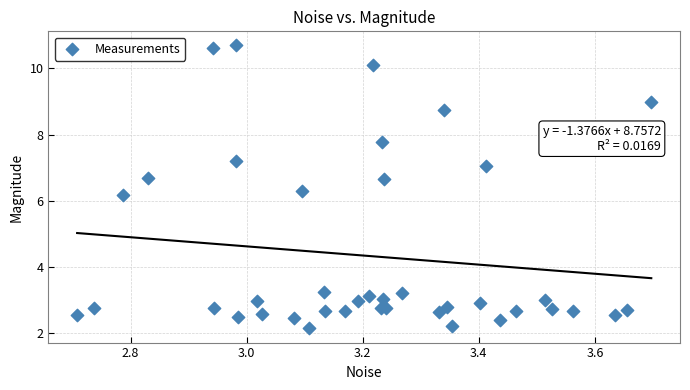

What Y value in the scatter plot is closest to 6?

6.2